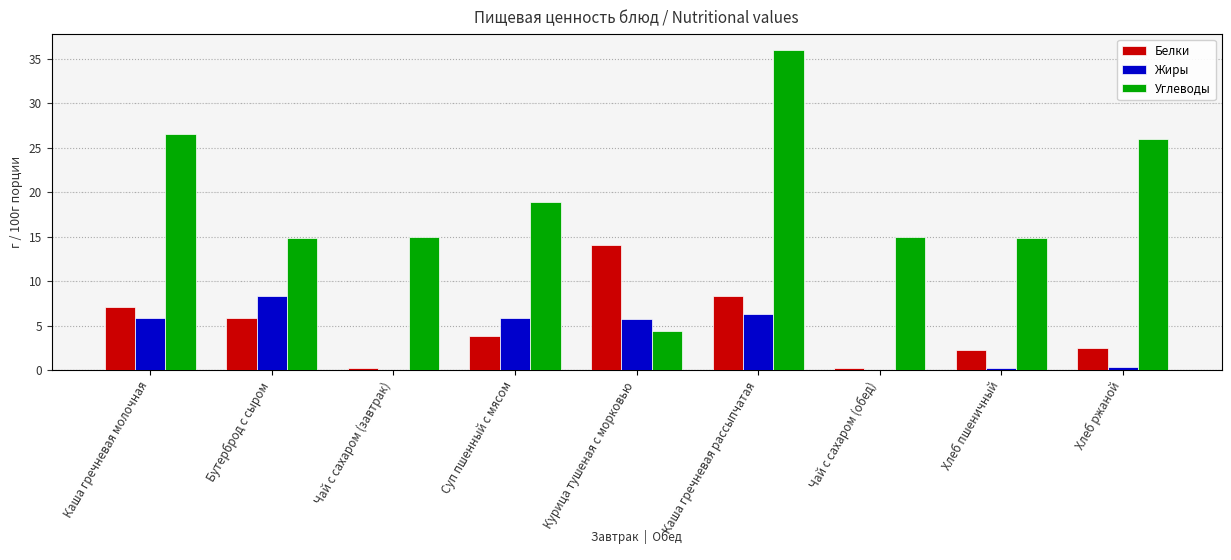

At which label does Белки reach its peak?

Курица тушеная с морковью